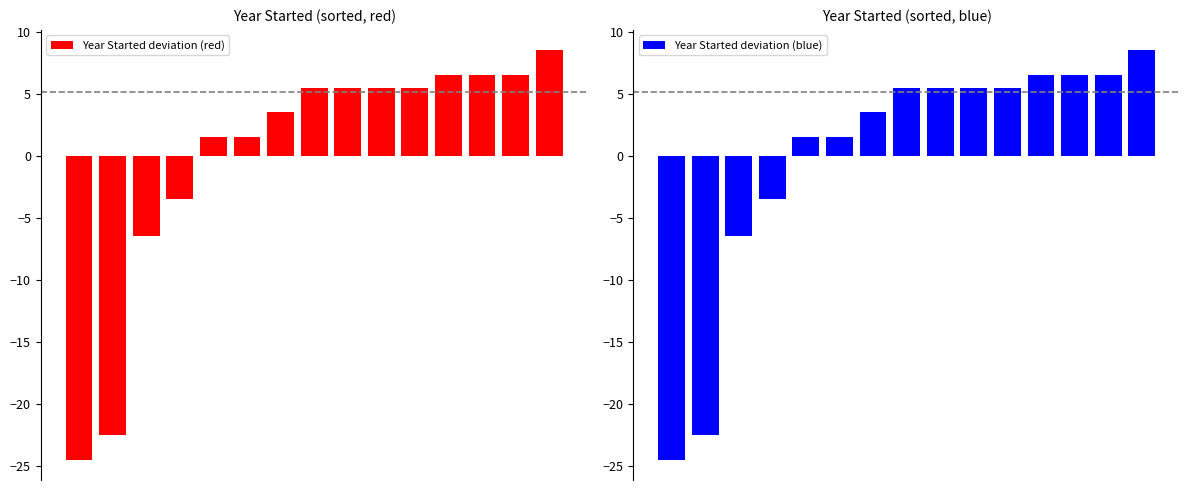

List the labels in order of Year Started deviation (red) value, largest first.

14, 11, 12, 13, 7, 8, 9, 10, 6, 4, 5, 3, 2, 1, 0